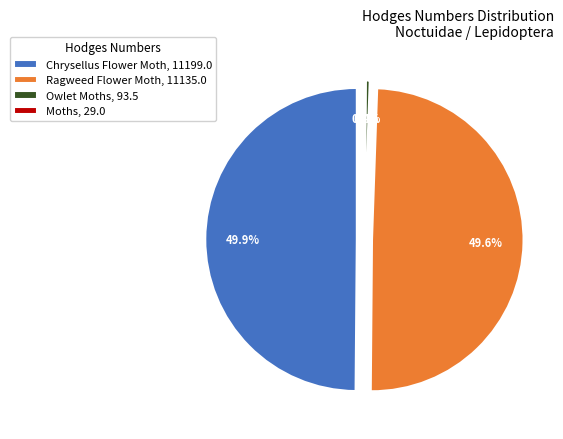

What is the smallest slice in the pie chart?

Moths